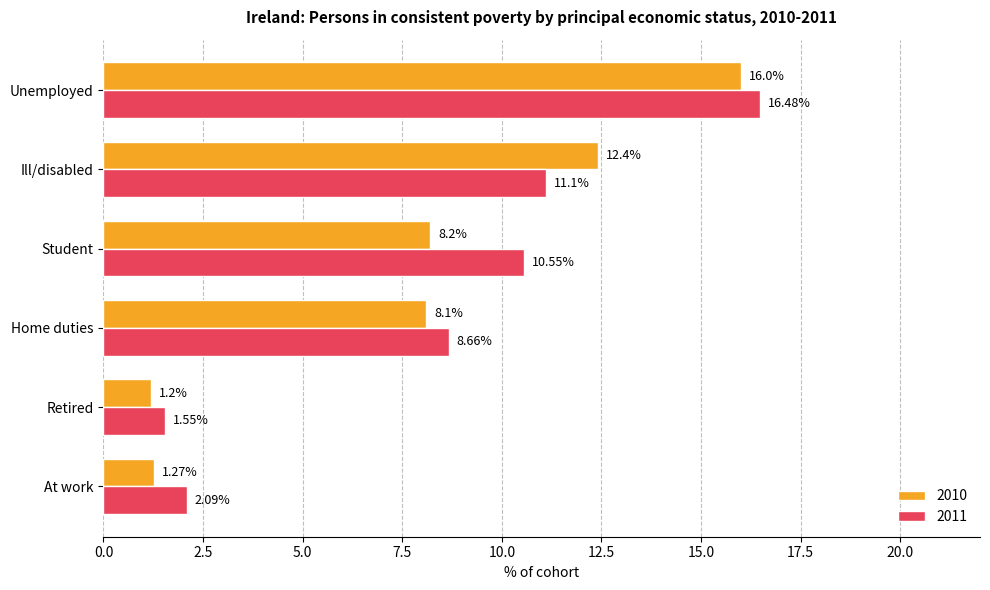

What is the spread (max minus min) of values at Unemployed?

0.5